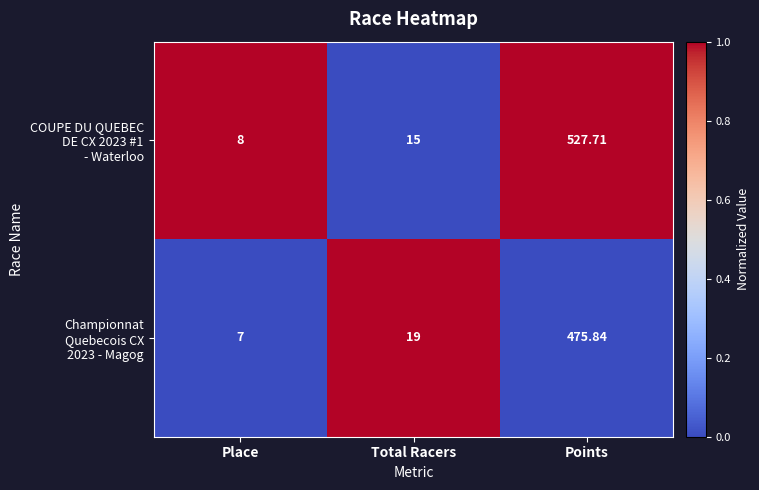

What is the maximum value shown in the chart?

527.7